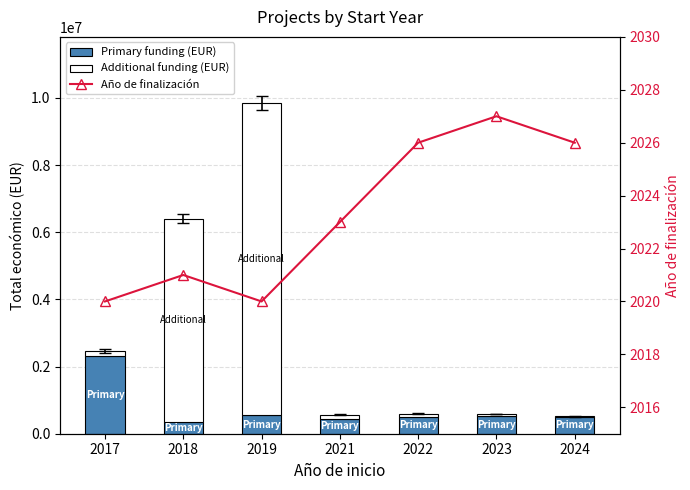

What are all the series names shown in the legend?

Primary funding (EUR), Additional funding (EUR), Año de finalización